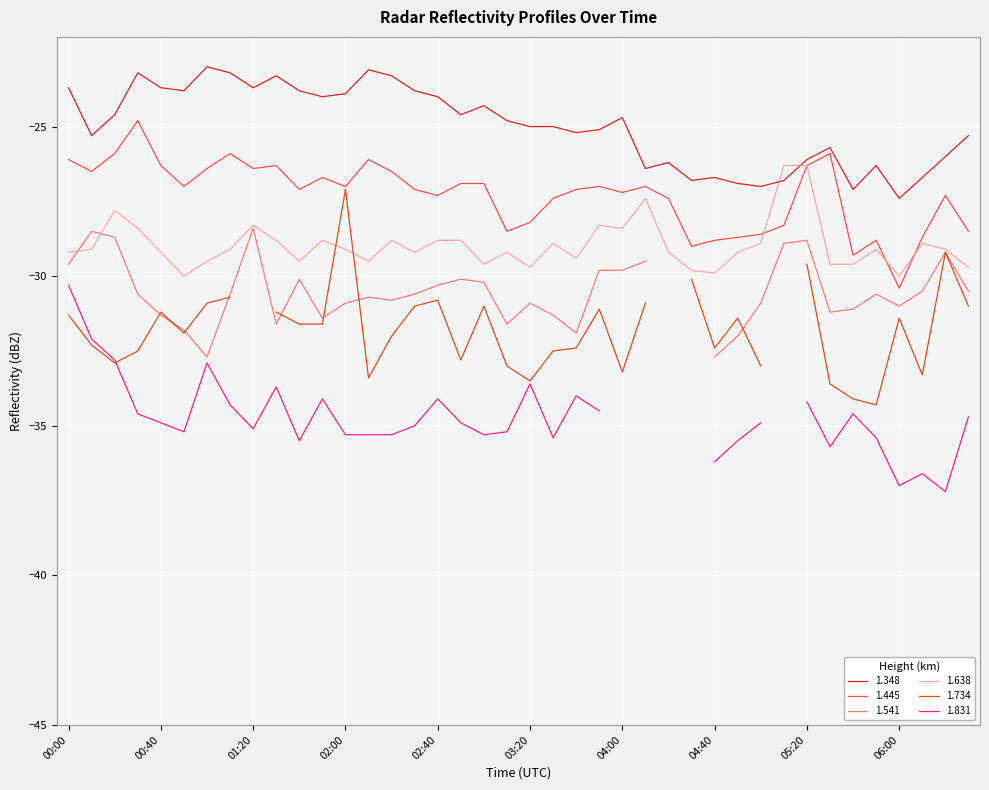

True or false: 1.348 has a value of -6.0 at 01:50.

False